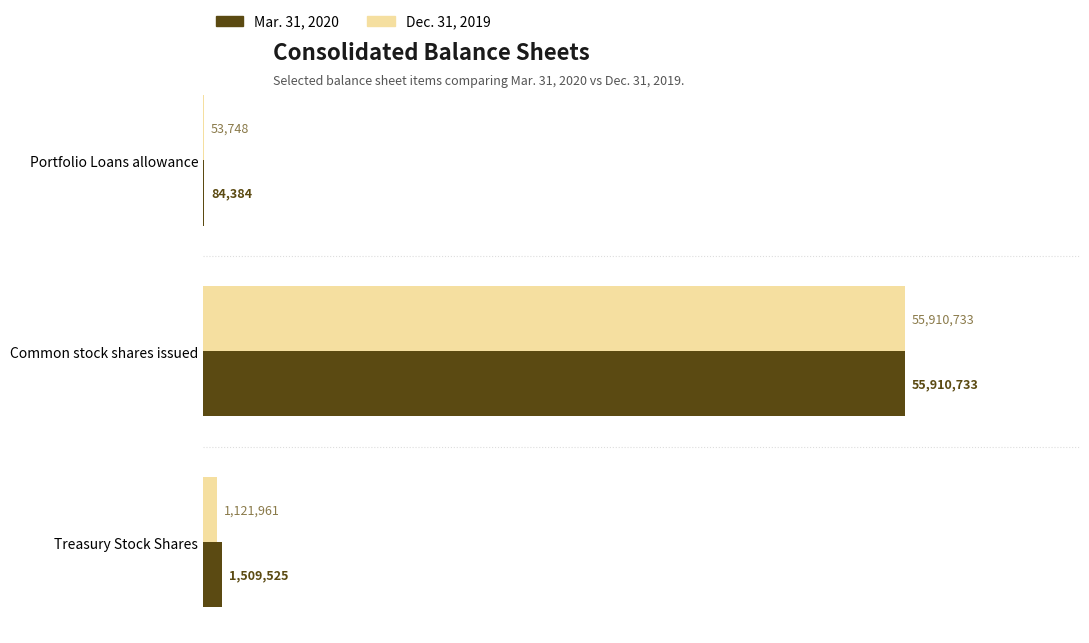

What are all the series names shown in the legend?

Mar. 31, 2020, Dec. 31, 2019